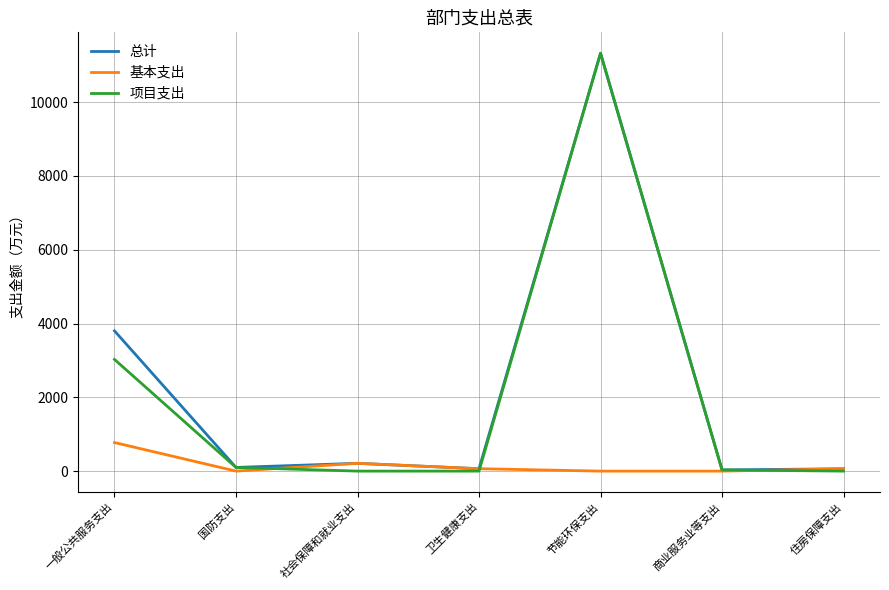

Read the 基本支出 value at 一般公共服务支出.

774.3